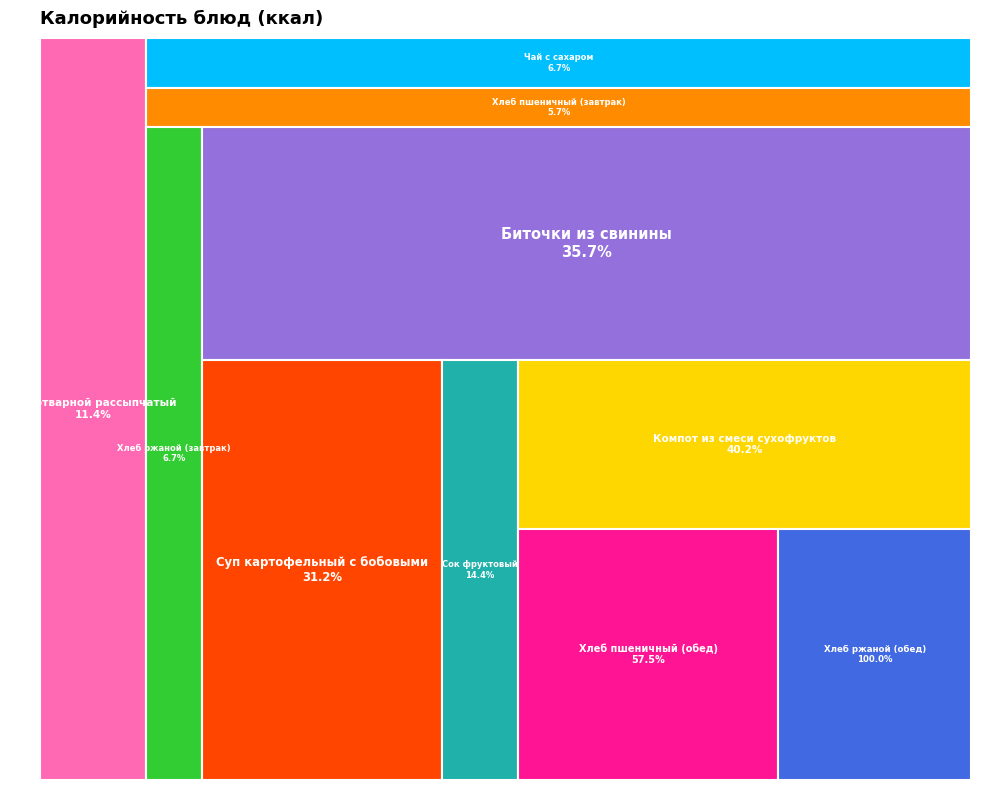

Does Чай с сахаром represent more than half of the total?

No